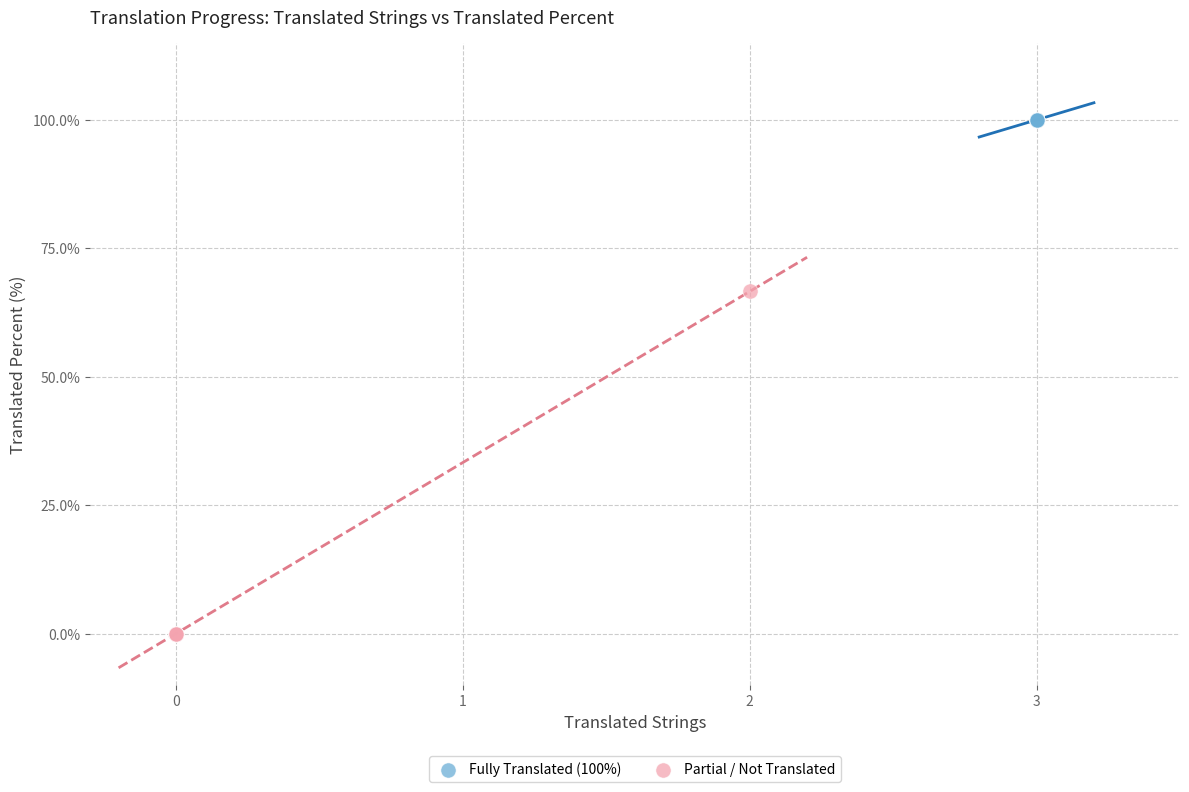

Which series contains the lowest Y value?

Partial / Not Translated